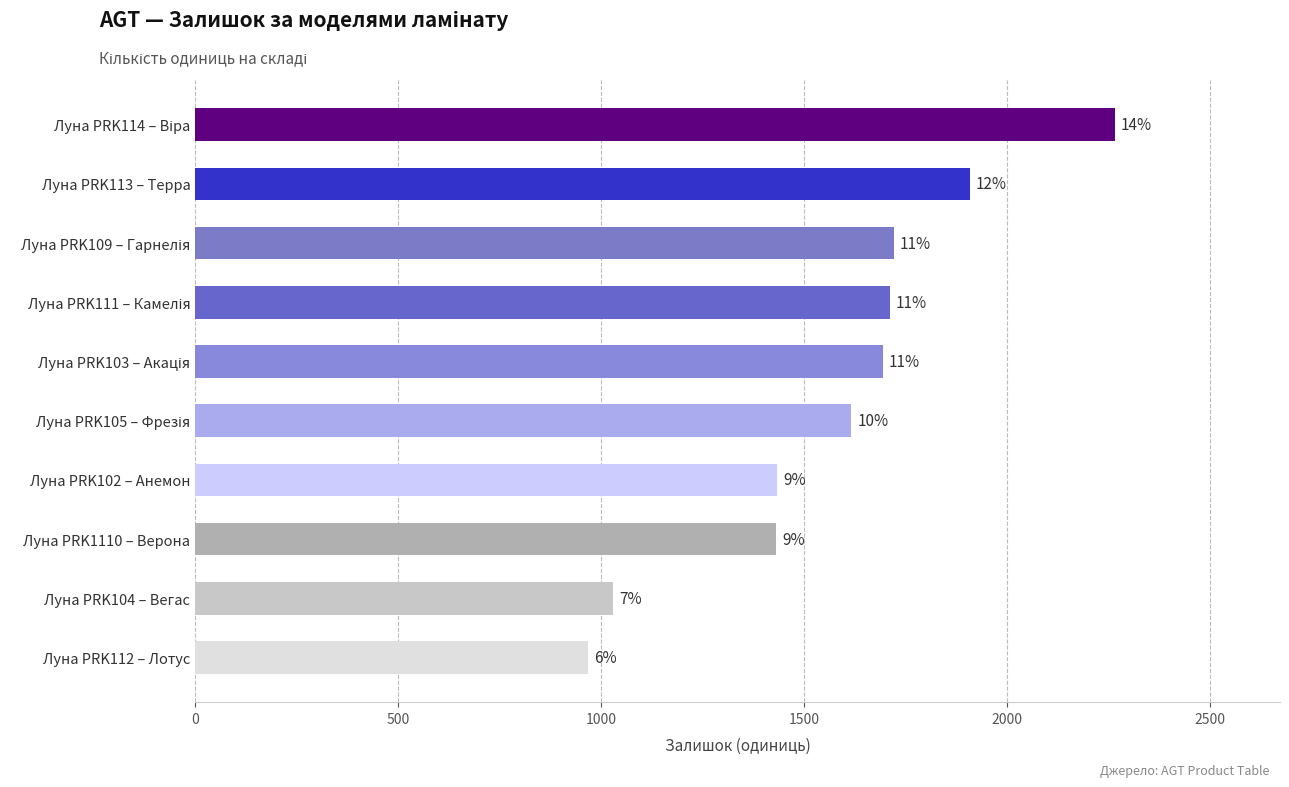

Does the chart contain any negative values?

No